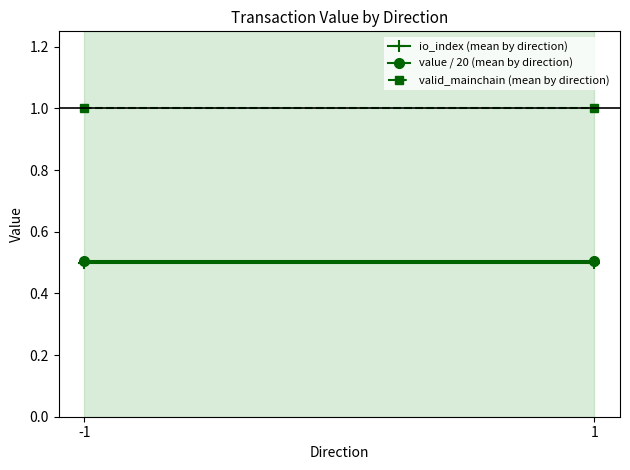

What is the total value across all series at -1?

2.0